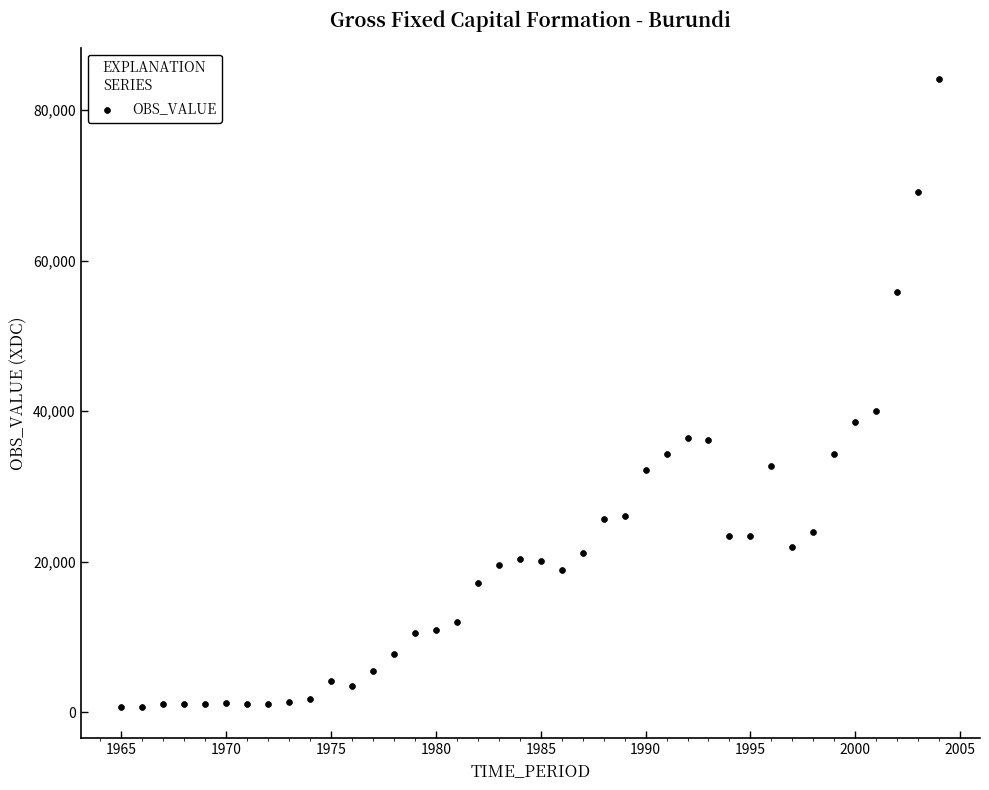

What is the range of X values (max minus min)?

39